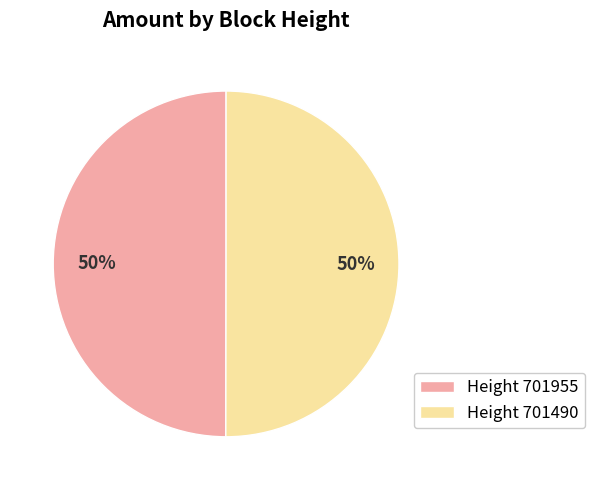

The Height 701955 slice represents 50% of the pie. True or false?

True